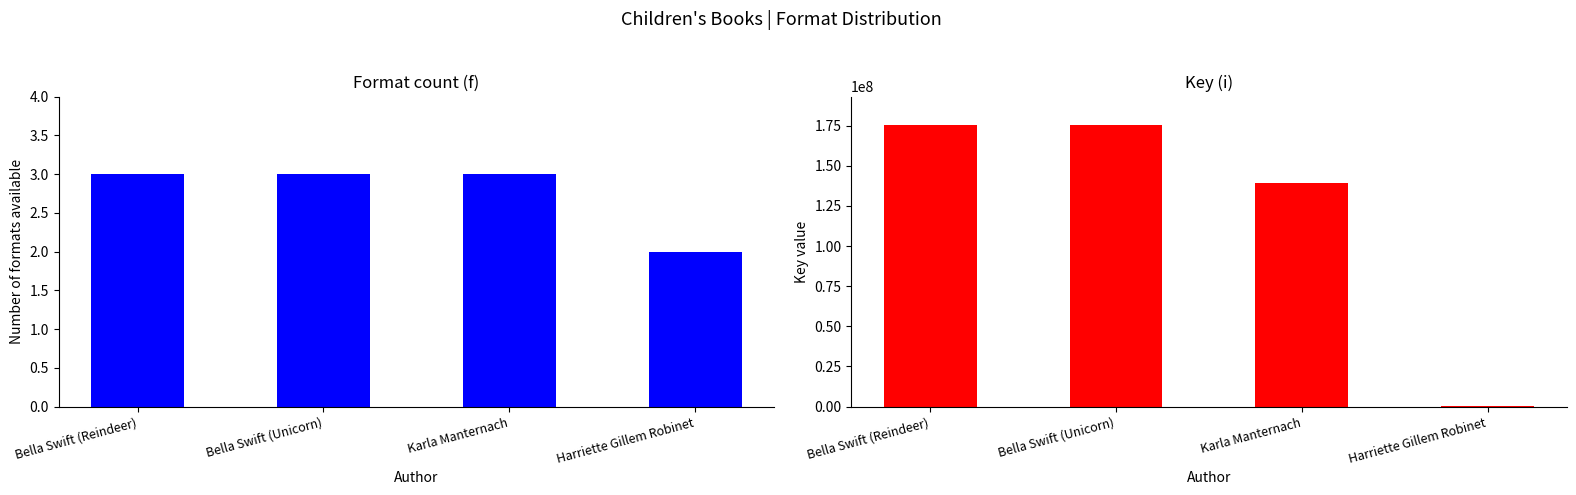

How many bars are there in each group?

2